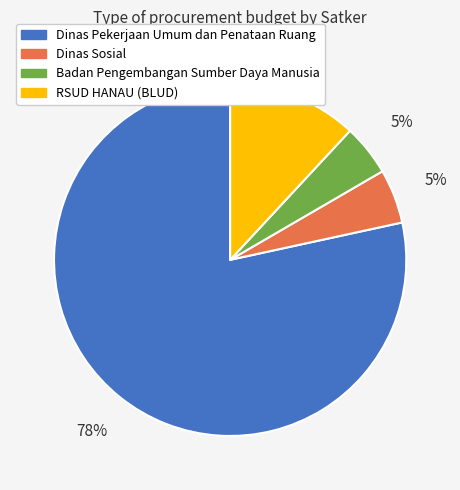

Is Badan Pengembangan Sumber Daya Manusia the majority of the pie?

No